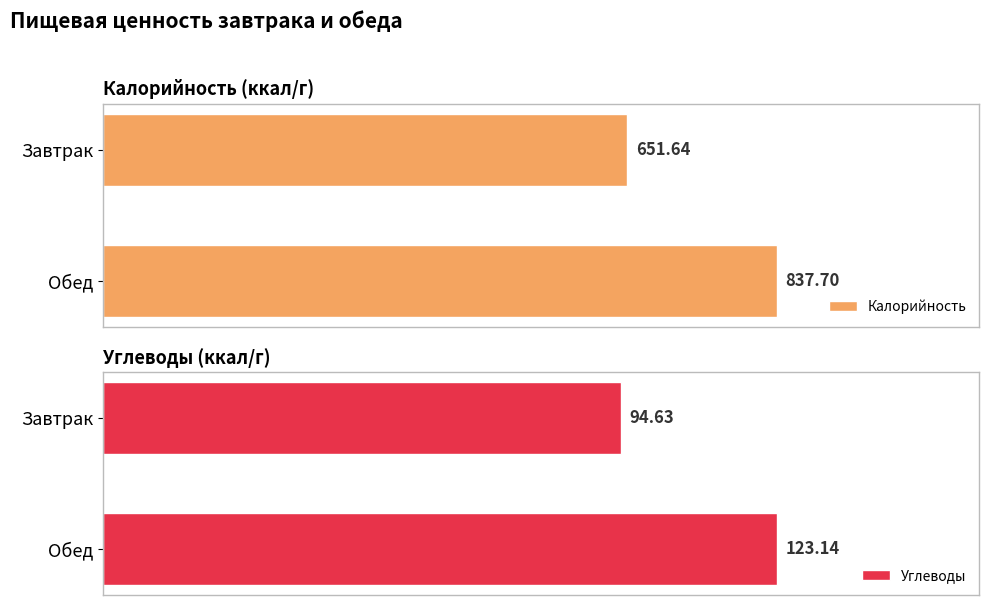

Rank the categories by Калорийность value from highest to lowest.

Обед, Завтрак